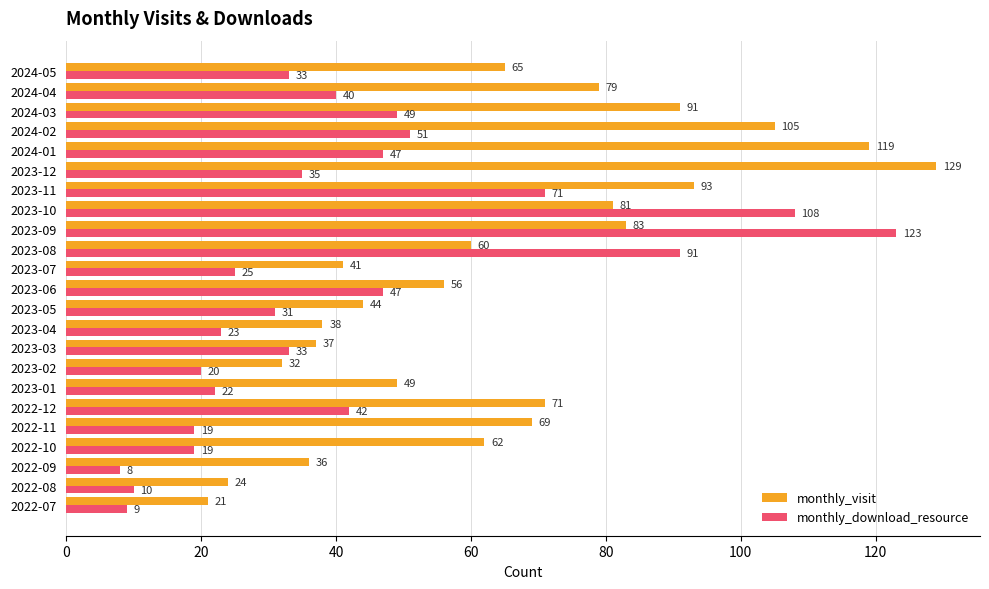

Between 2023-07 and 2023-08, which series saw the biggest shift?

monthly_download_resource